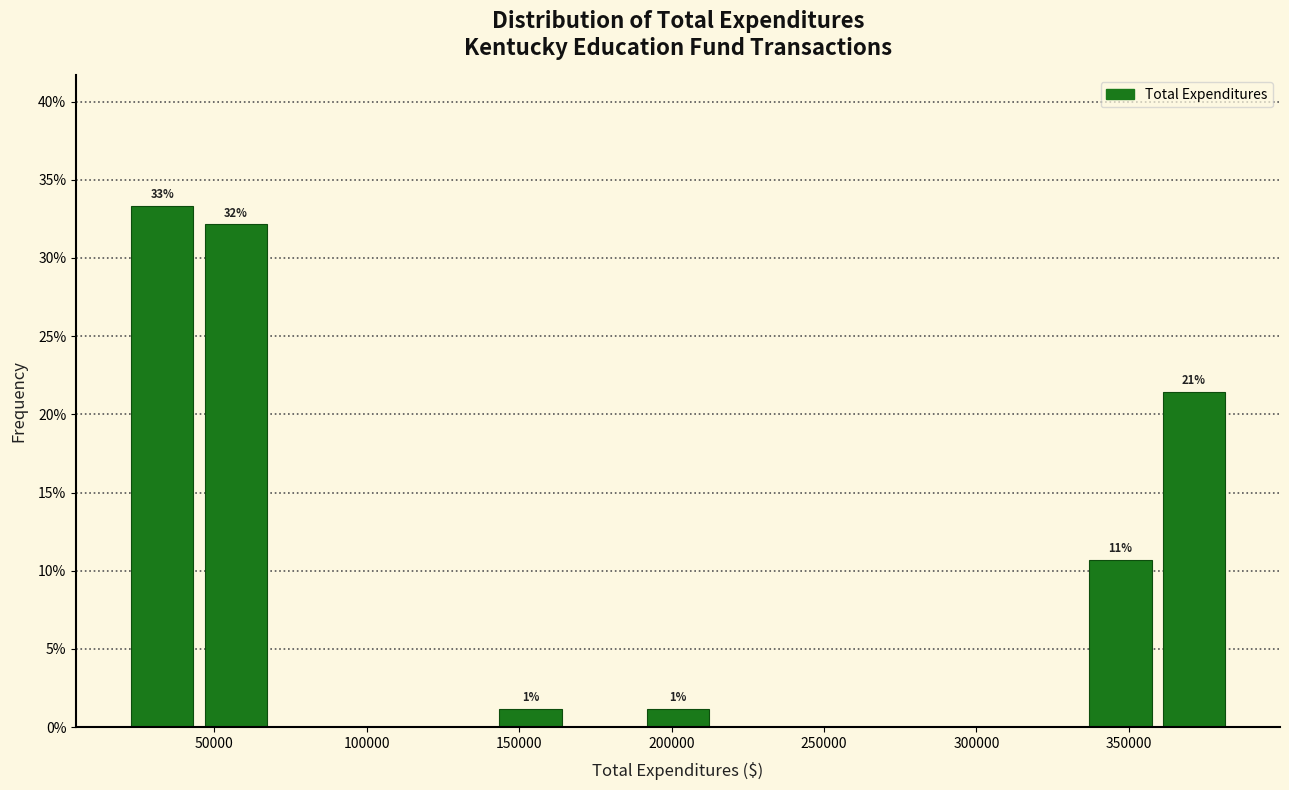

Which range on the x-axis has the tallest bar?

20000 to 45000